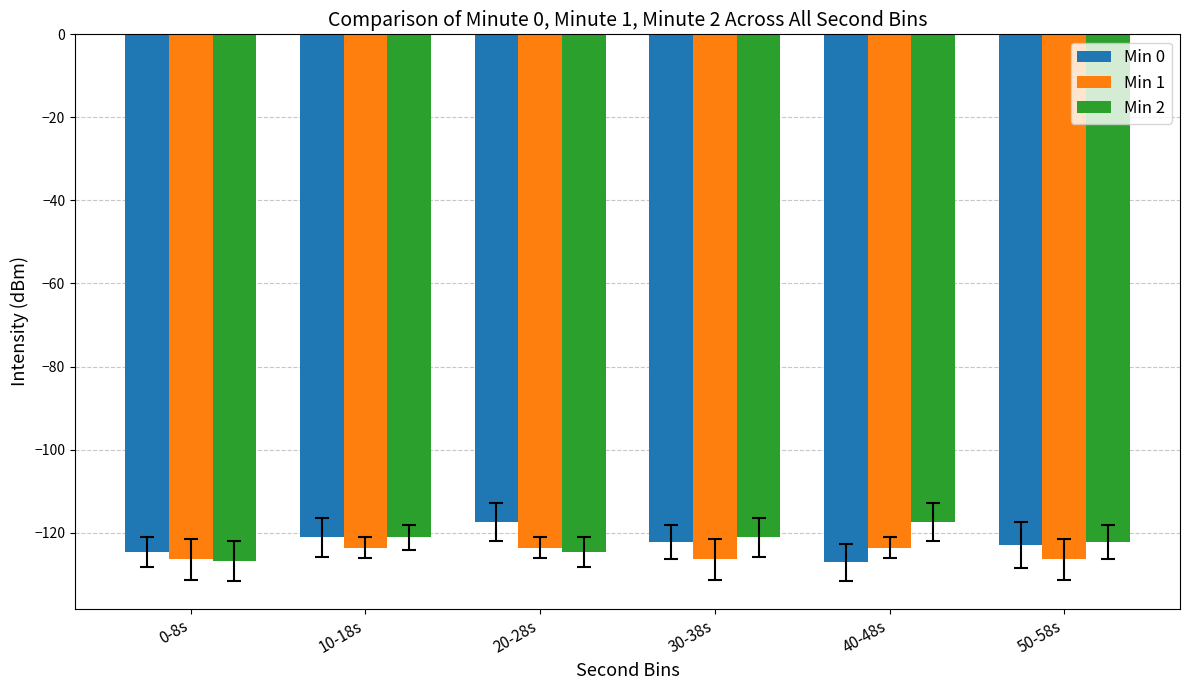

What is the difference between the Min 0 values at 10-18s and 20-28s?

3.7